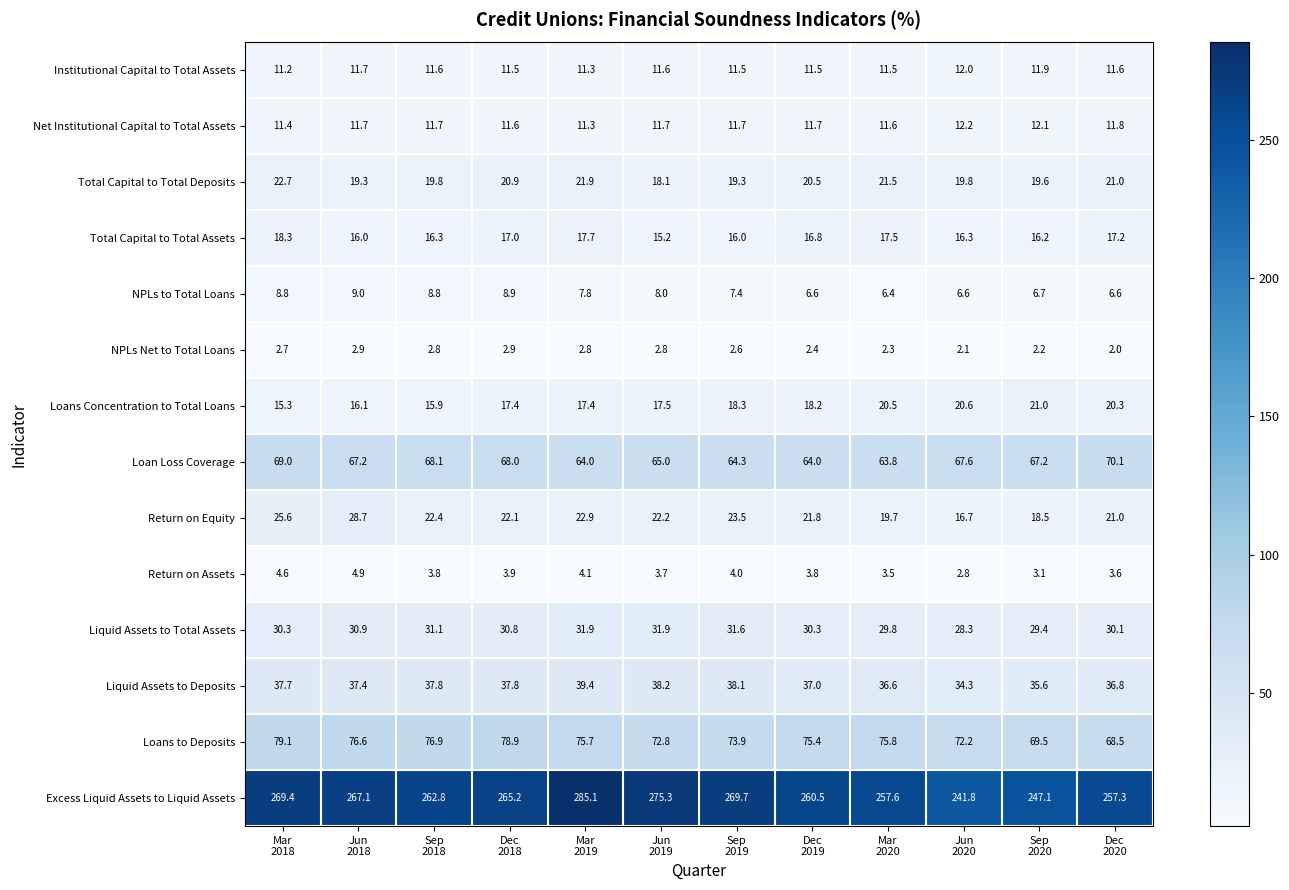

What is the minimum value for Total Capital to Total Assets?

15.2